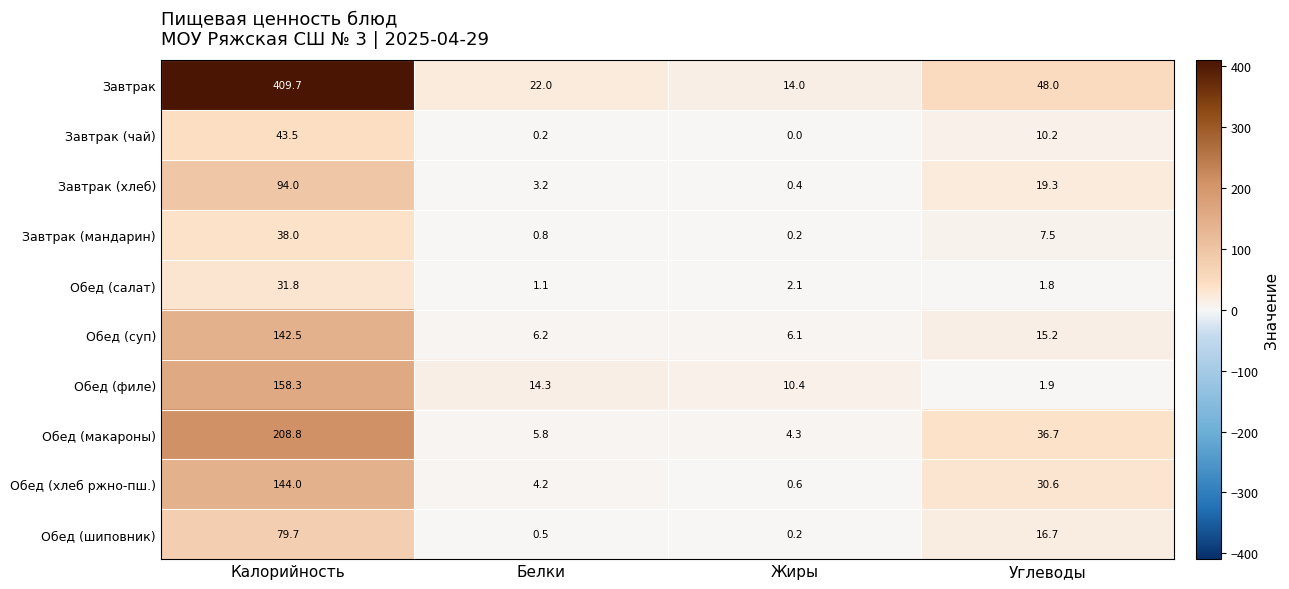

What is the total value across all series at Жиры?

38.3